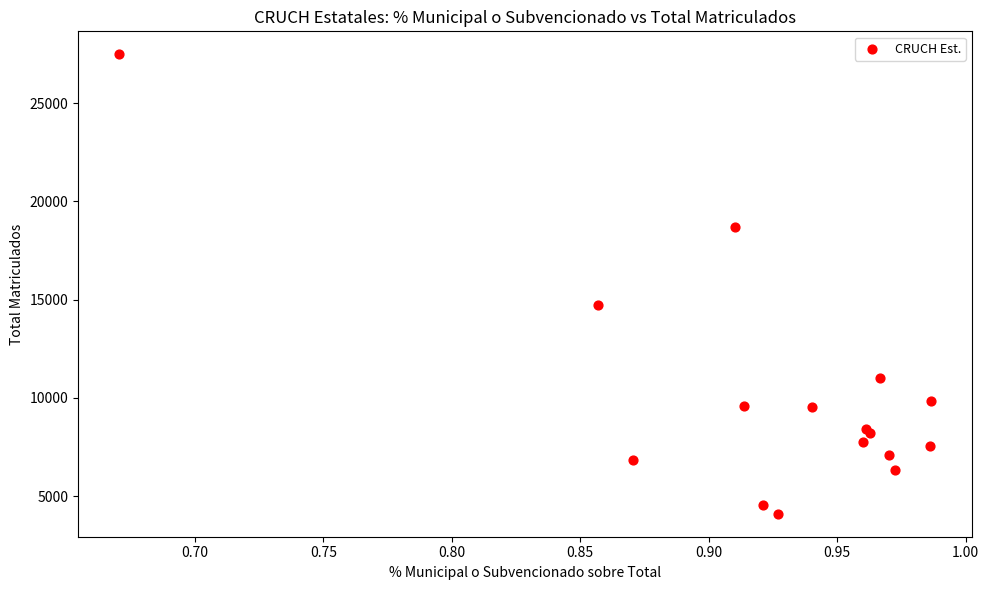

What Y value in the scatter plot is closest to 15795?

14737